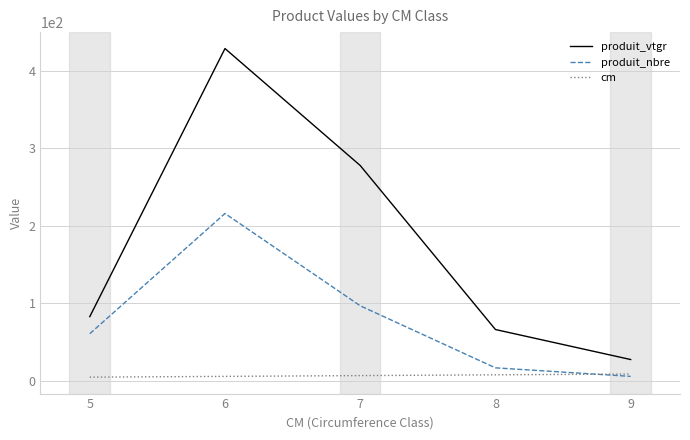

True or false: produit_nbre has a value of 17.0 at 8.

True